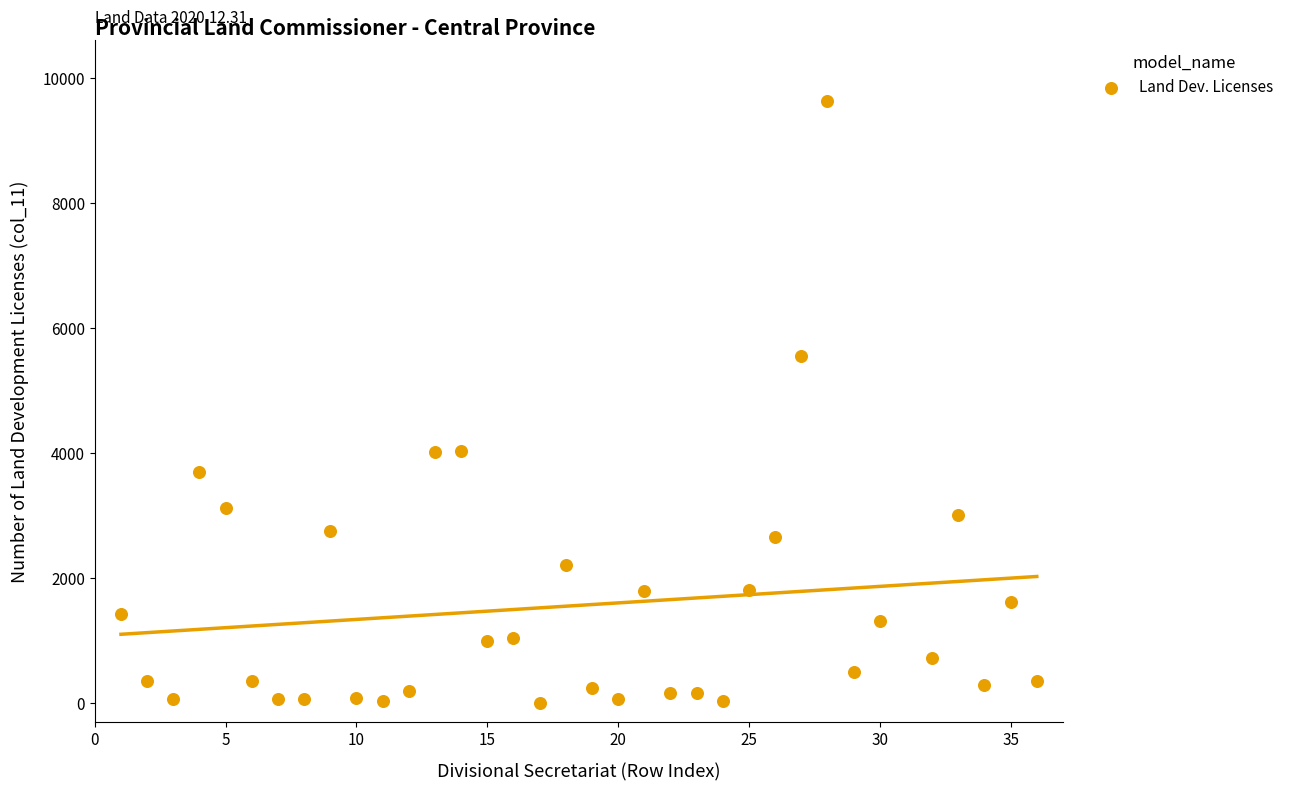

What is the range of Y values (max minus min)?

9636